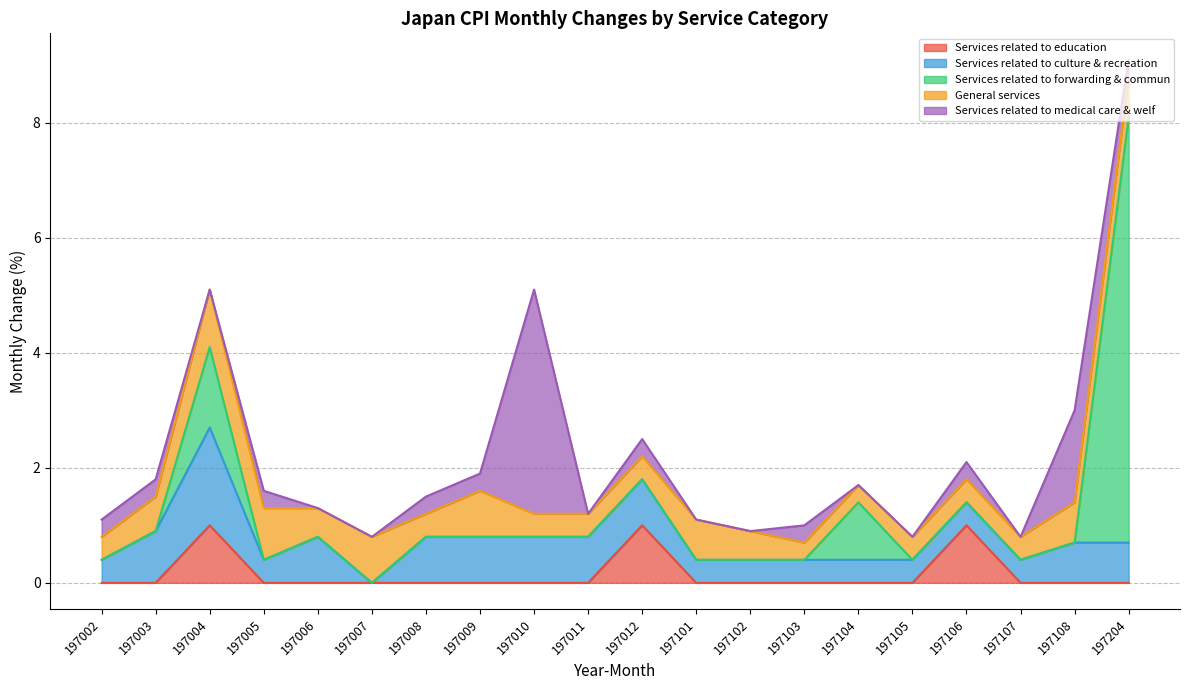

How many General services values are between 0 and 1?

20